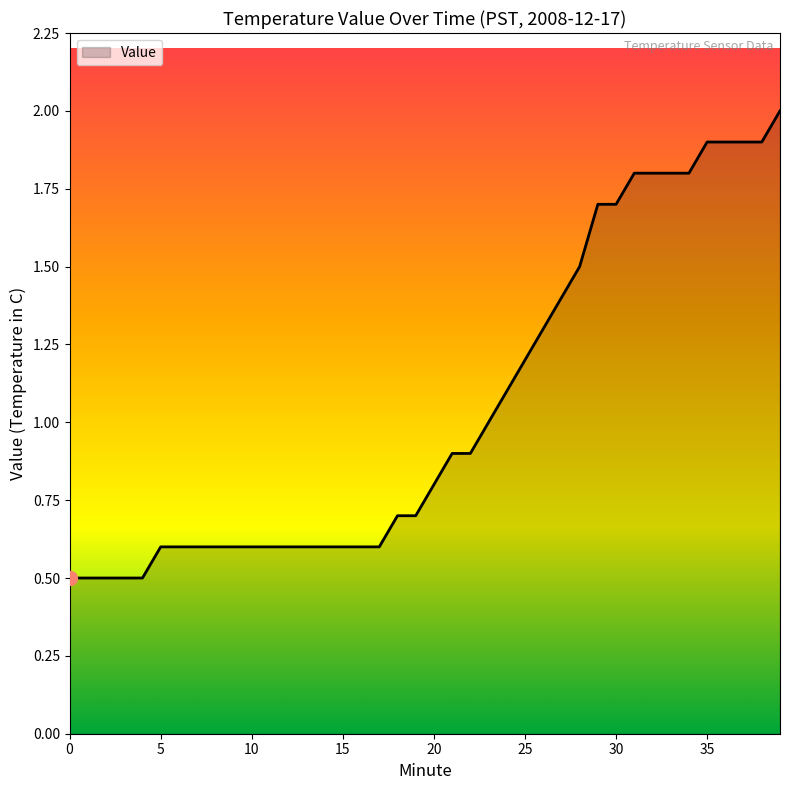

What is the difference between the maximum and minimum values?

1.5